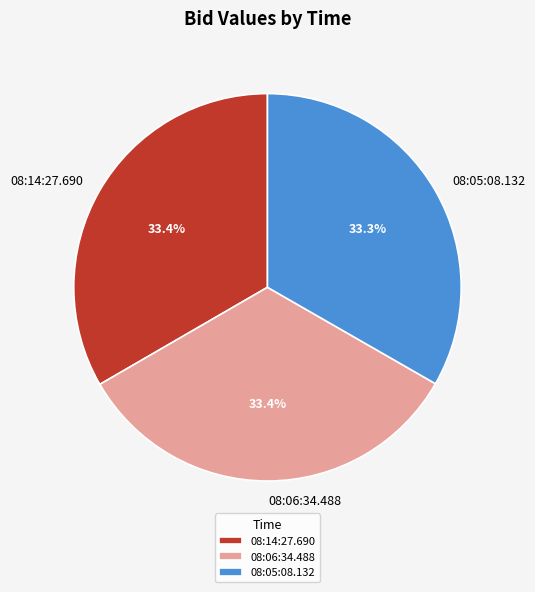

Is there a majority slice in this chart?

No